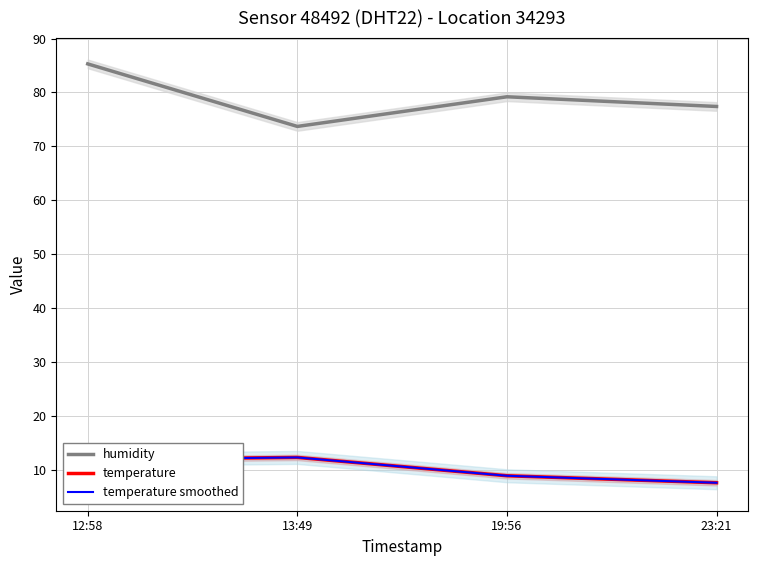

True or false: temperature smoothed has more than 2 points higher than both neighbors.

False